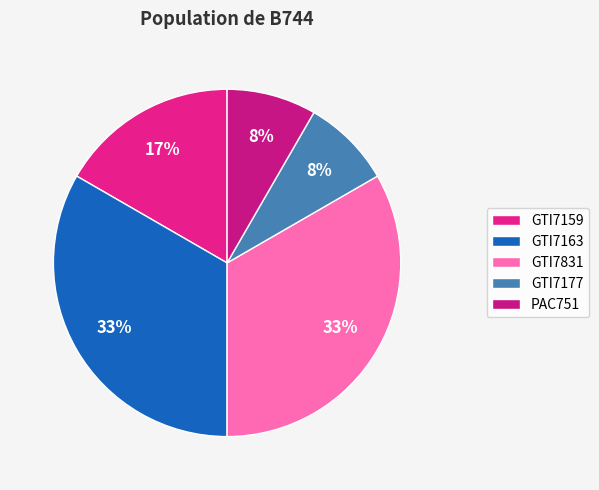

What is the smallest slice in the pie chart?

GTI7177